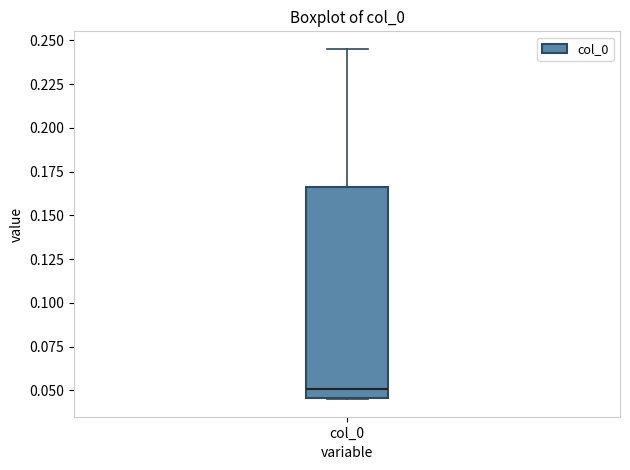

Transcribe this box plot: give where the median line is, the range the box spans, and where the two whiskers end, as read against the y-axis. The values are not printed on the chart, so give them approximately, as read against the axis.

median 0.050, box 0.045 to 0.165, whiskers 0.045 to 0.245